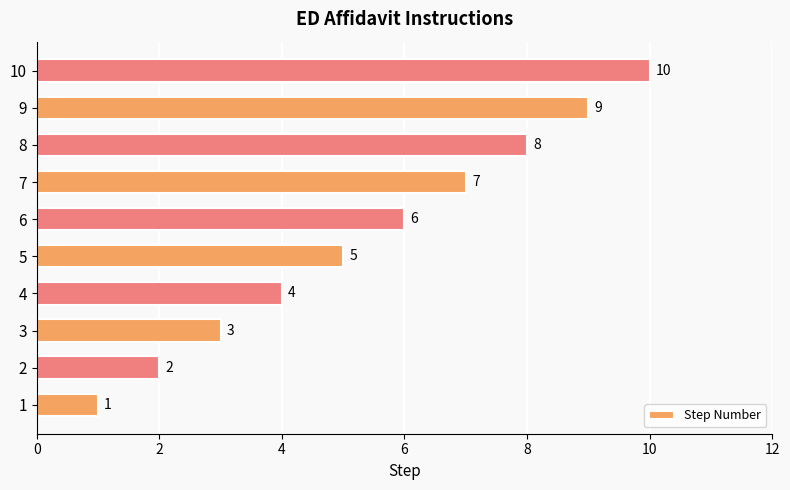

How many categories are shown in the chart?

10